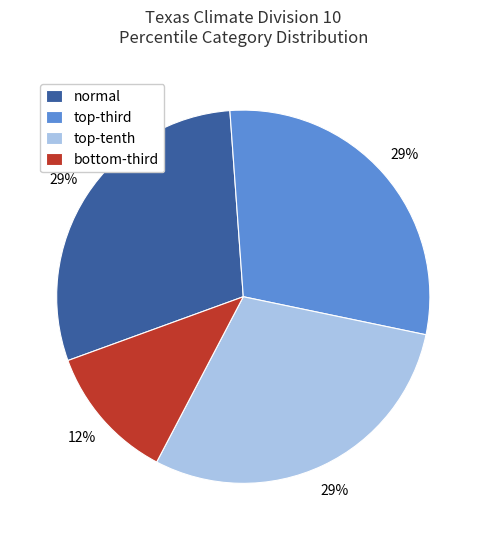

Which category has the smallest portion of the pie?

bottom-third